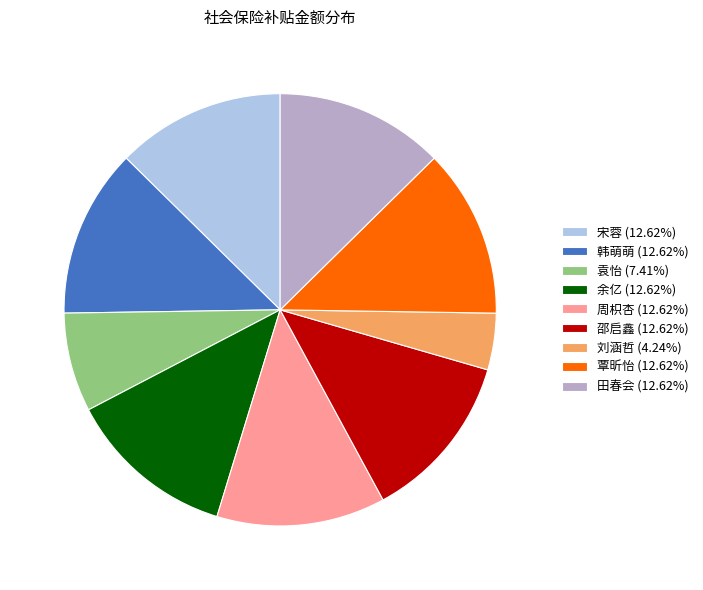

Combined, do 周枳杏 (12.62%) and 覃昕怡 (12.62%) account for over 50%?

No